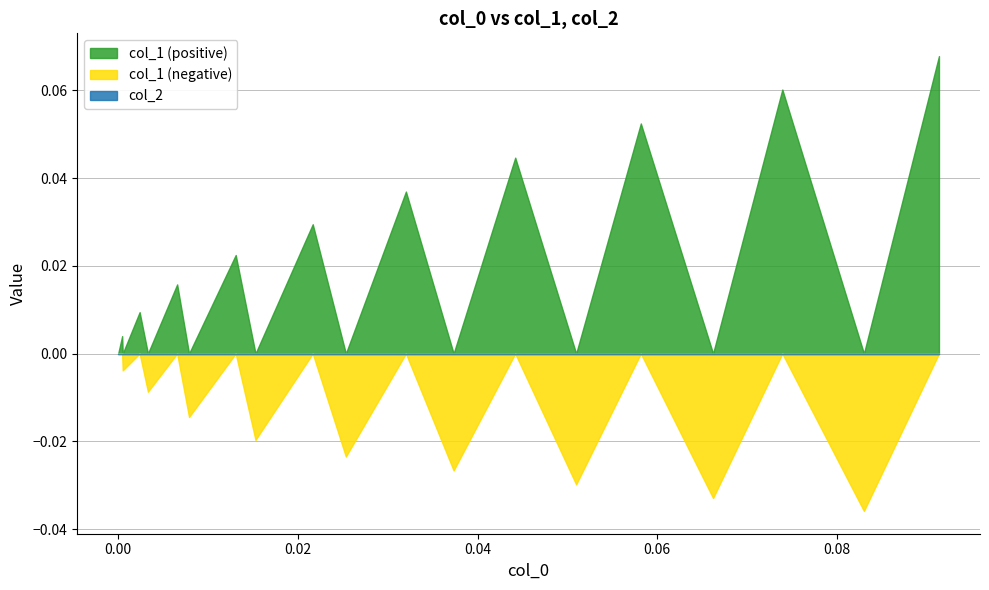

What is the sum of all col_1 values?

0.1